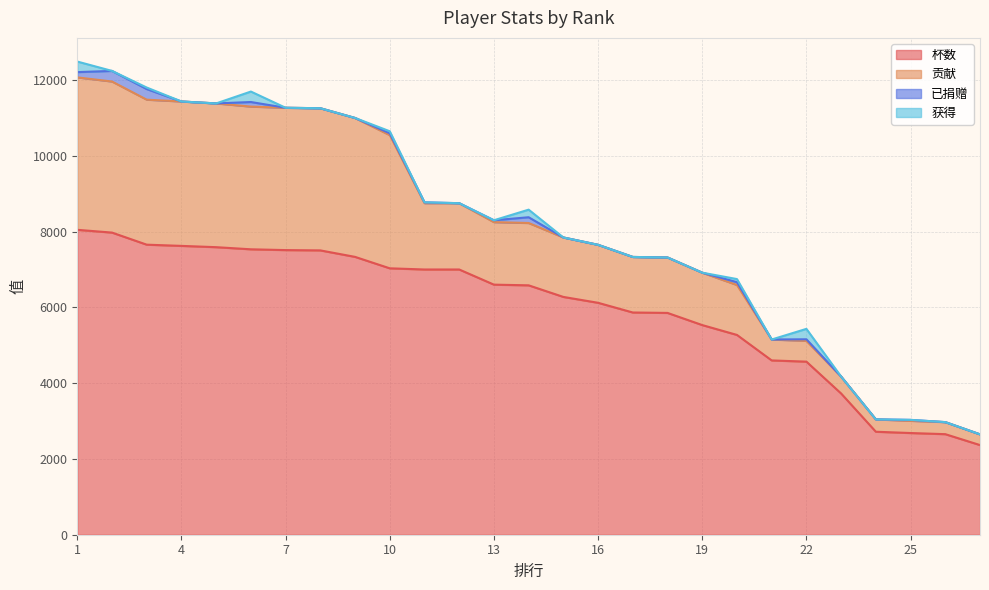

At 15, list the series in order from largest to smallest.

杯数, 贡献, 已捐赠, 获得